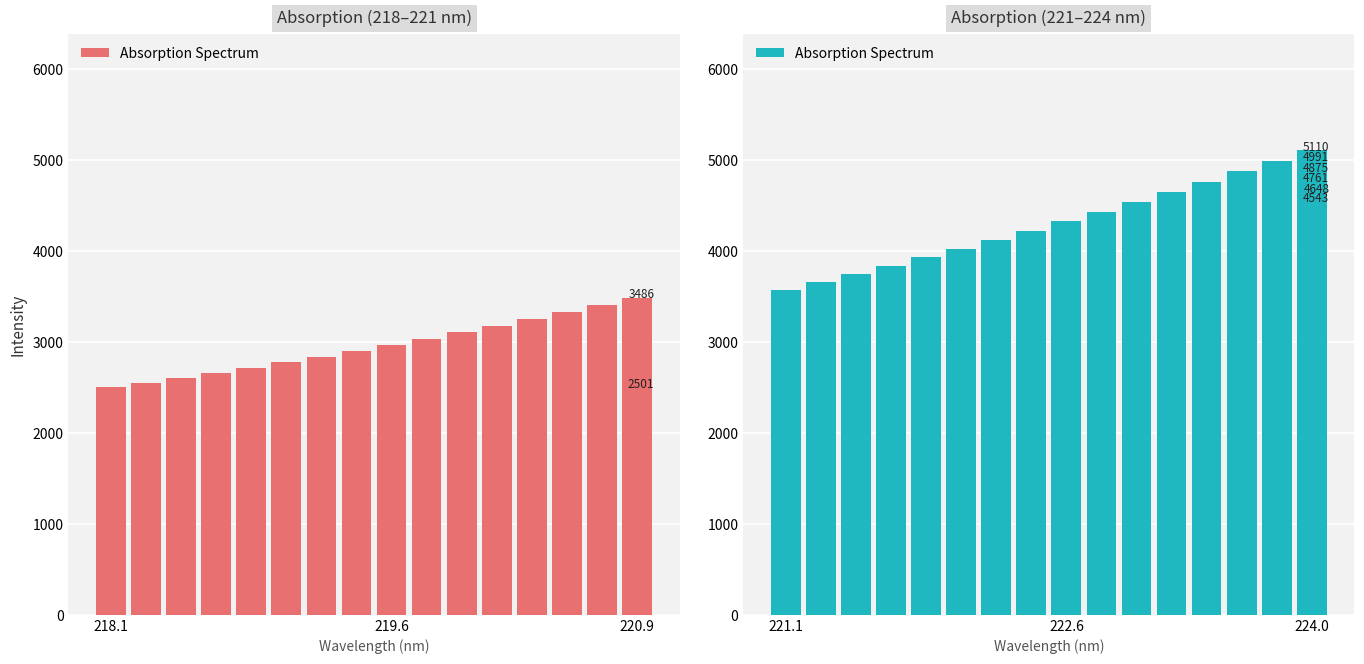

What is the change in value from 13 to 14?

+115.9